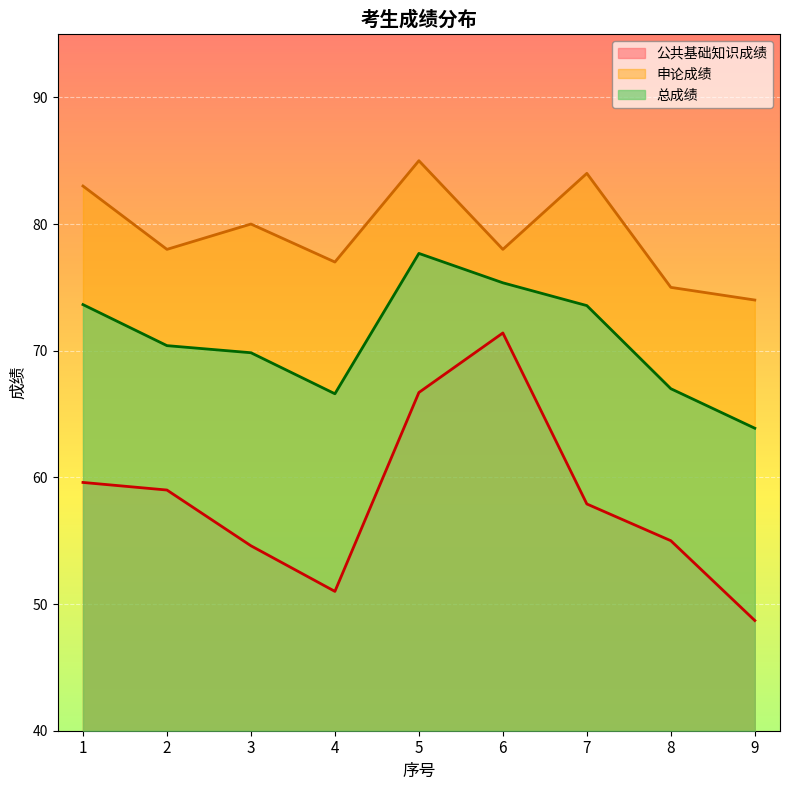

What is the difference between the 总成绩 values at 2 and 8?

3.4